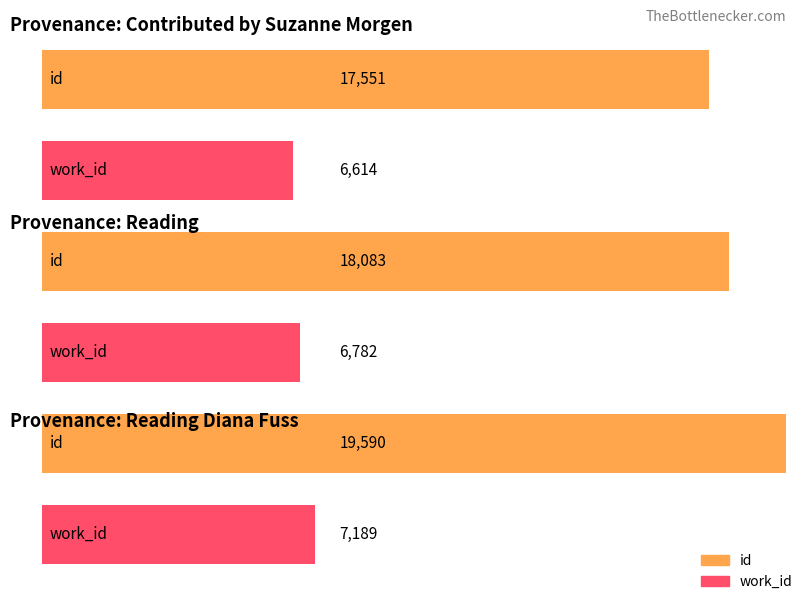

Is it true that id equals 11828 at Reading?

False